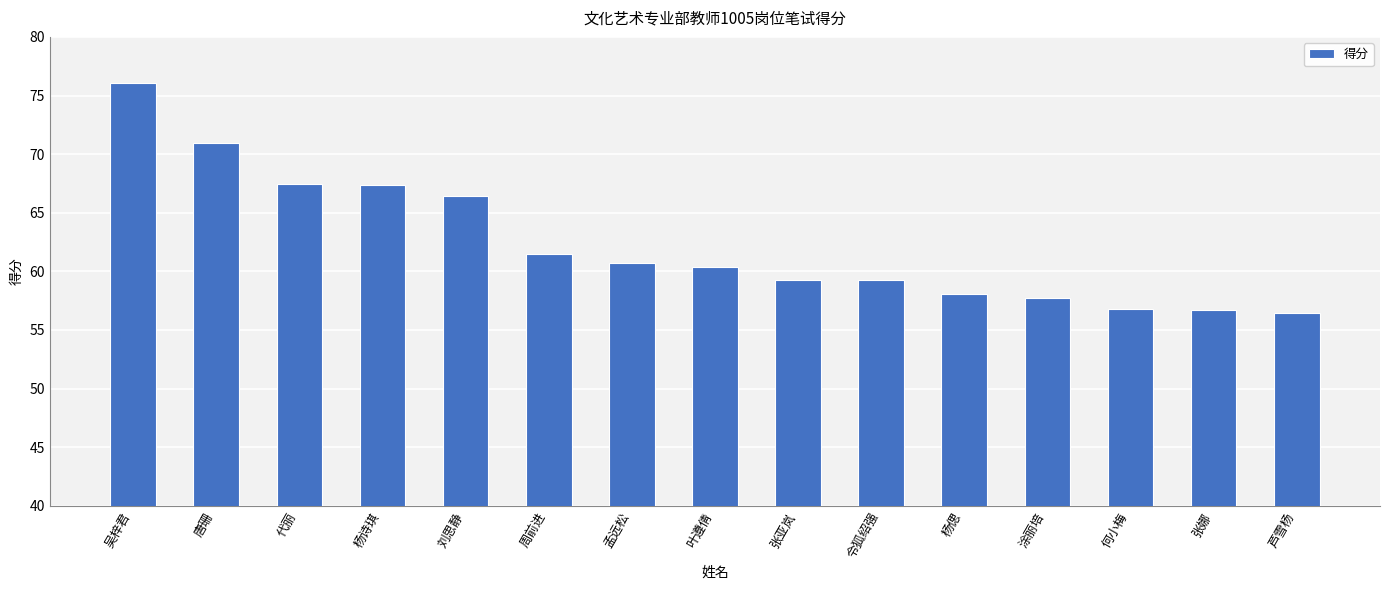

True or false: the data shows 114.0 at 刘思静.

False